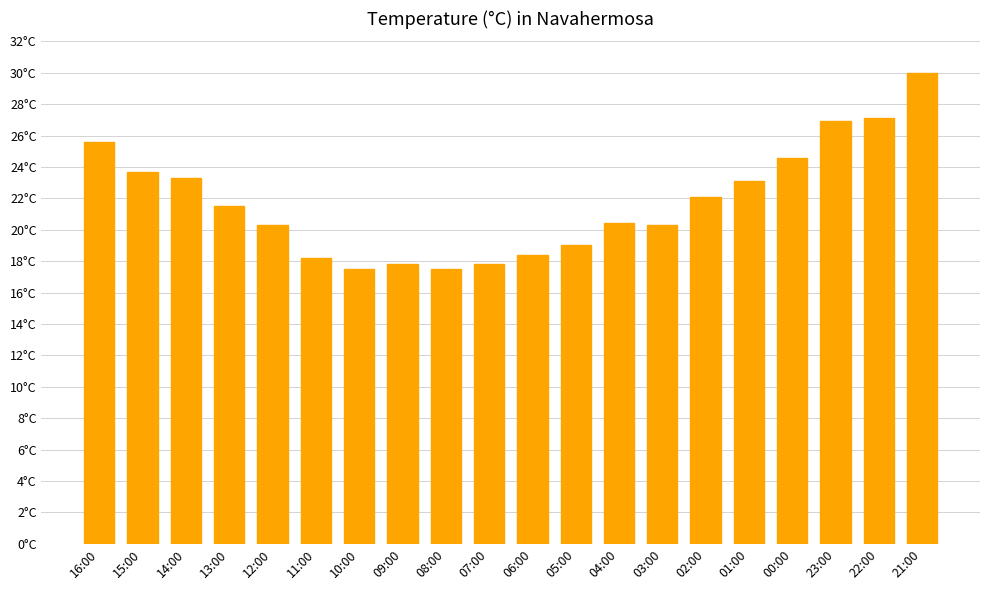

Are the bars horizontal?

No